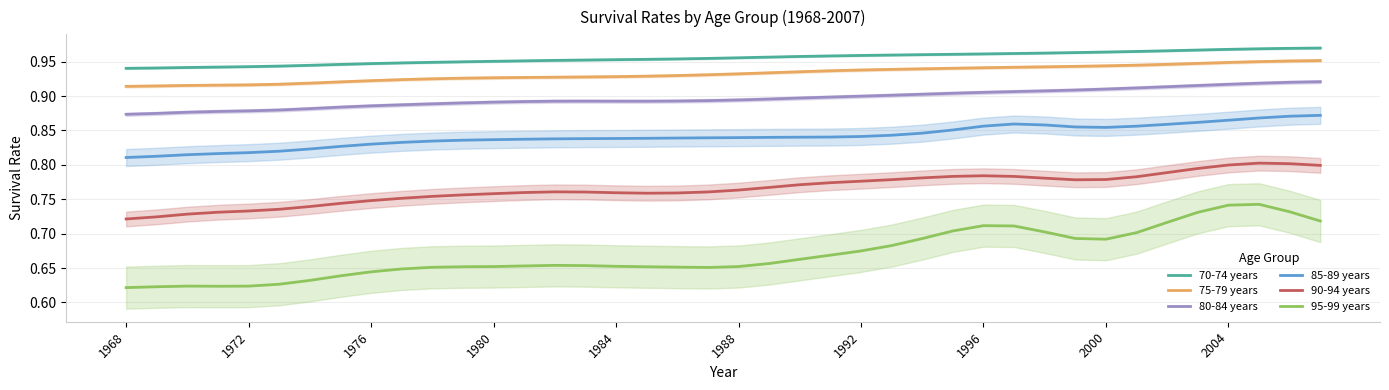

True or false: 75-79 years and 90-94 years intersect in this chart.

False